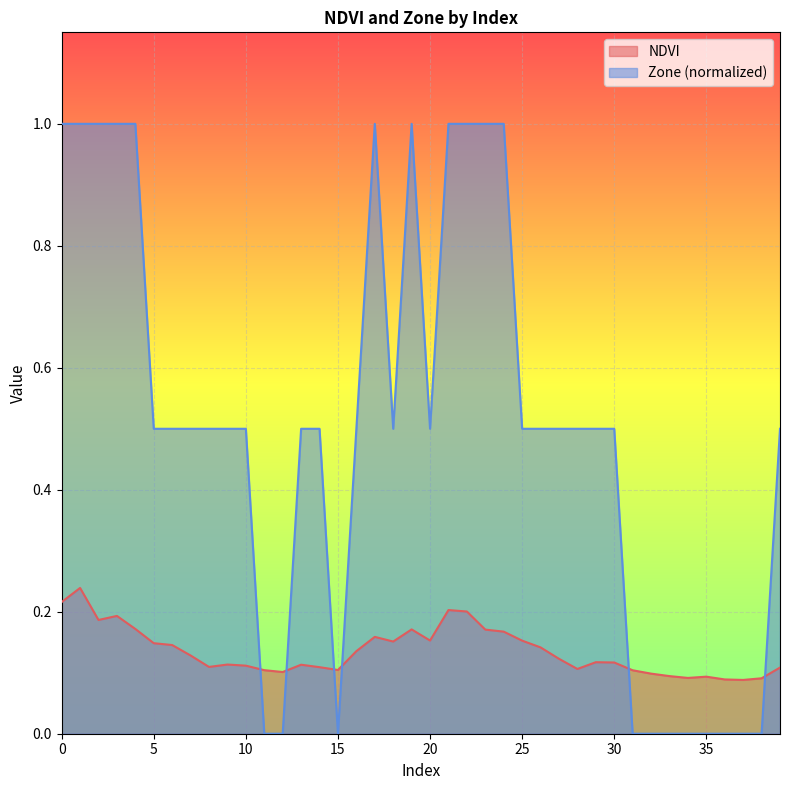

List the series in order of their overall mean, lowest first.

NDVI, Zone (normalized)